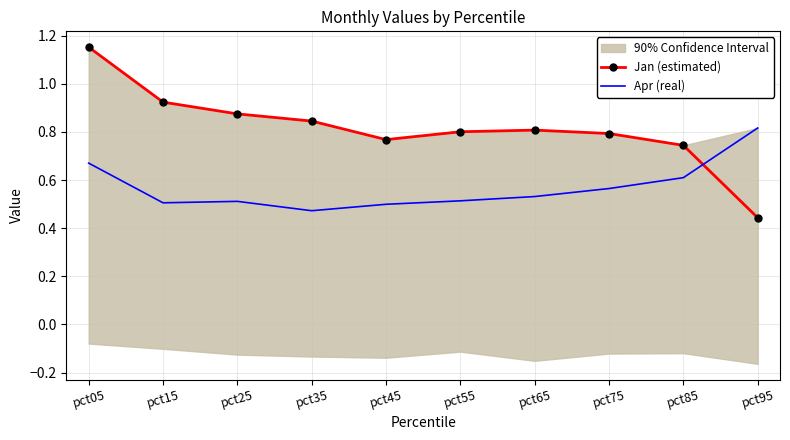

Rank the series by their maximum value, from highest to lowest.

Jan (estimated), Apr (real)